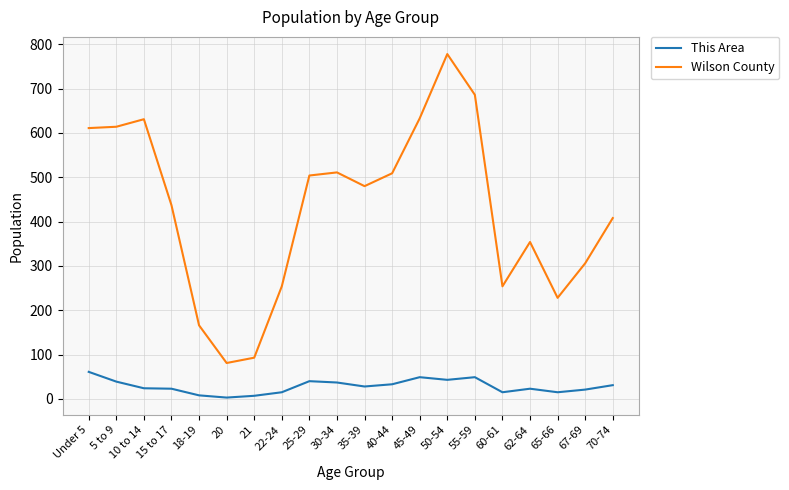

The Wilson County series shows 700 at 25-29. True or false?

False